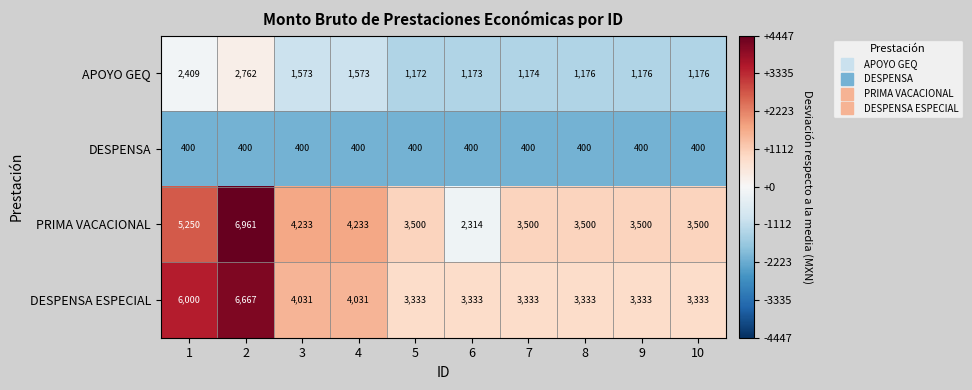

At which category is the sum across all series the highest?

2